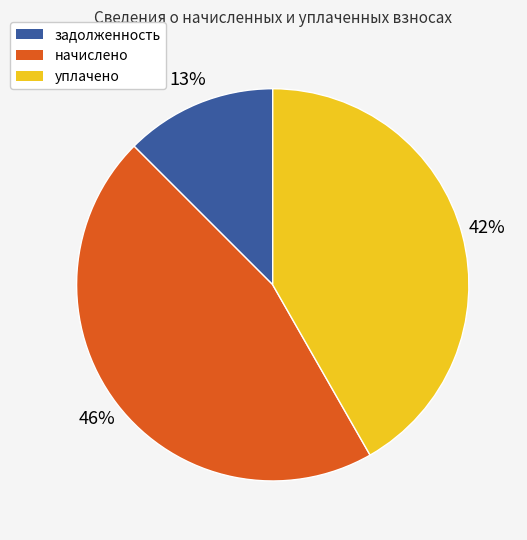

Is there a majority slice in this chart?

No